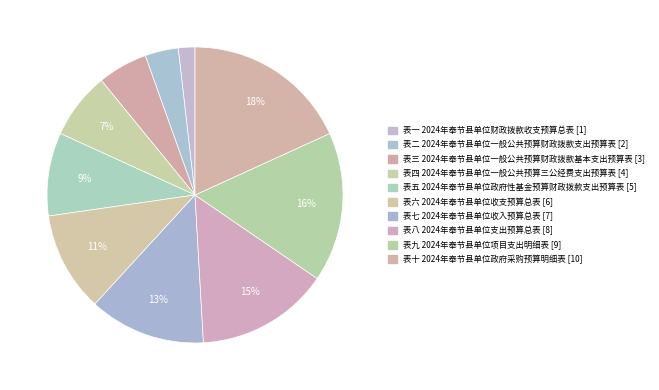

Count the number of slices in the pie.

10